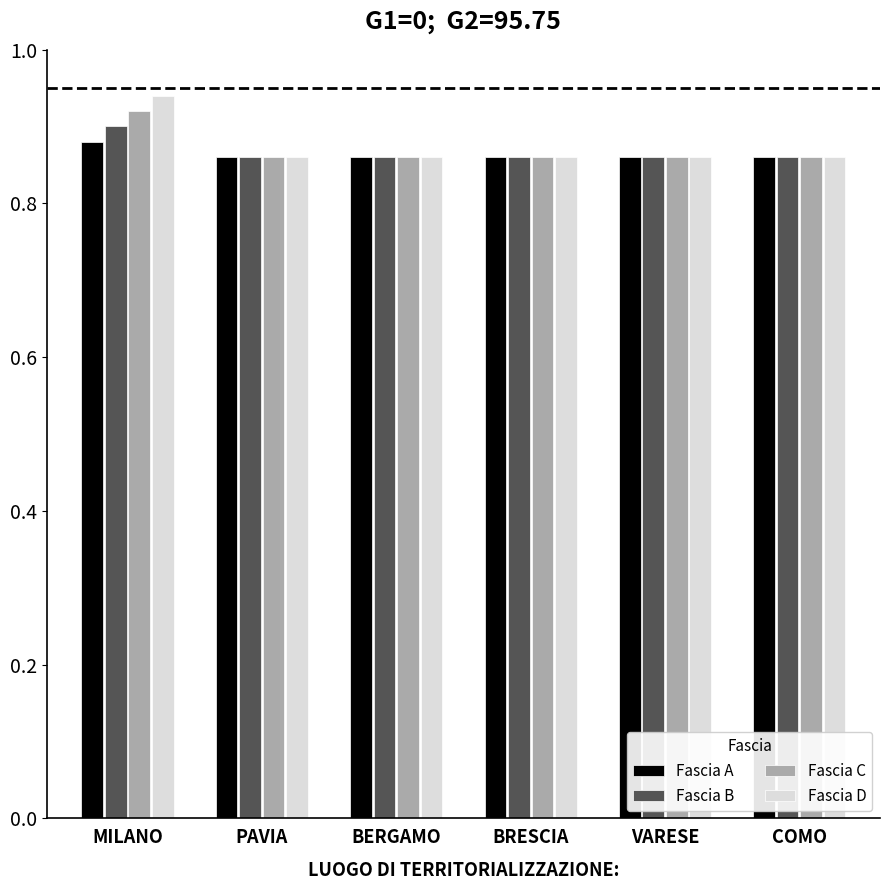

At which category does the chart reach its peak across all series?

MILANO